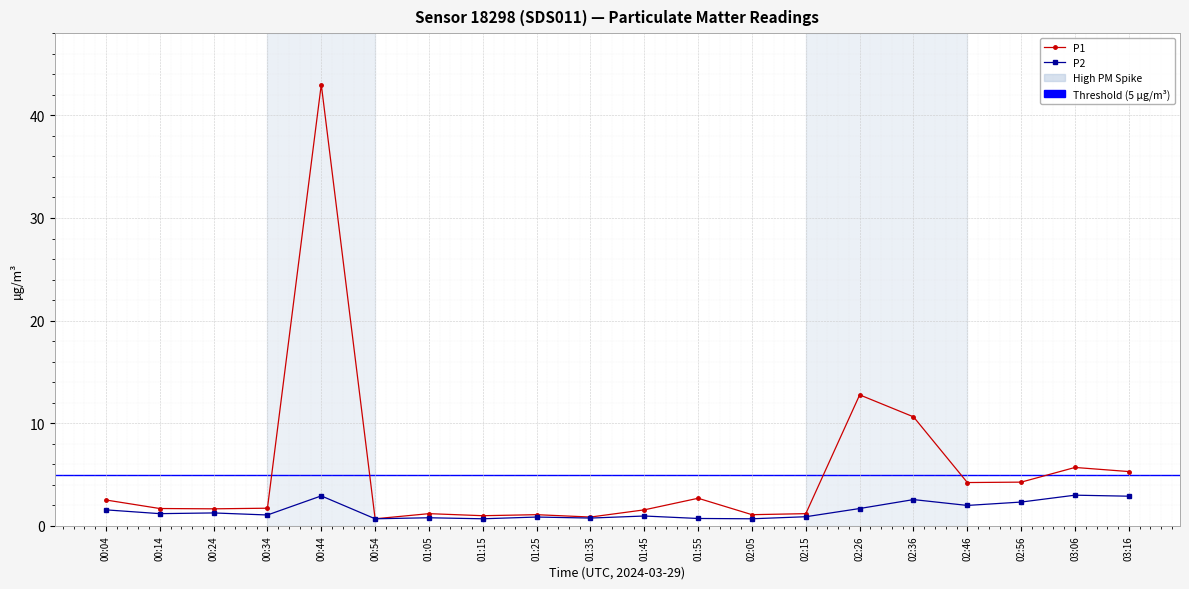

What is the average value of the P2 series?

1.5